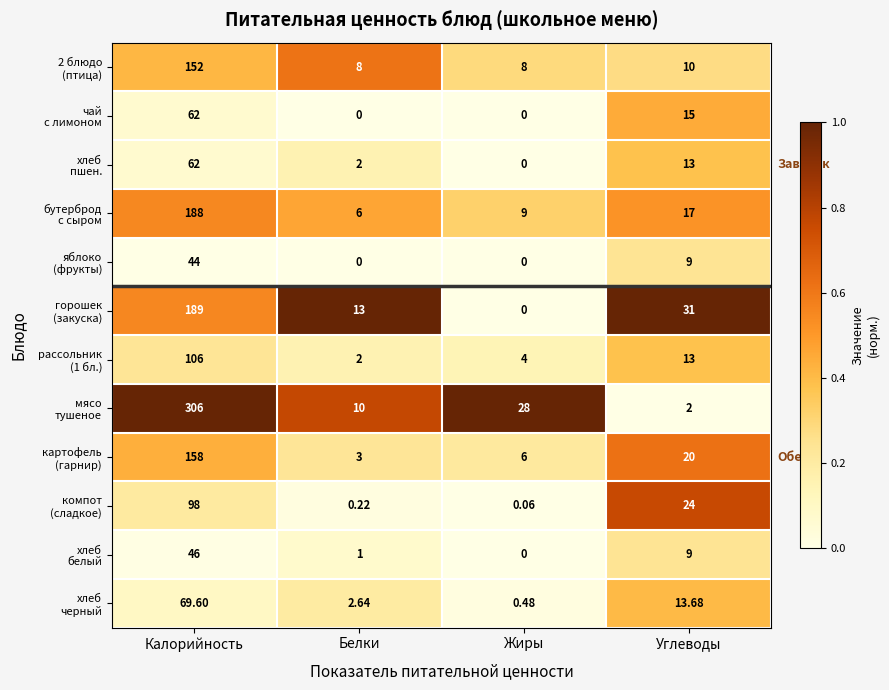

Which category has the highest value across all series?

Калорийность